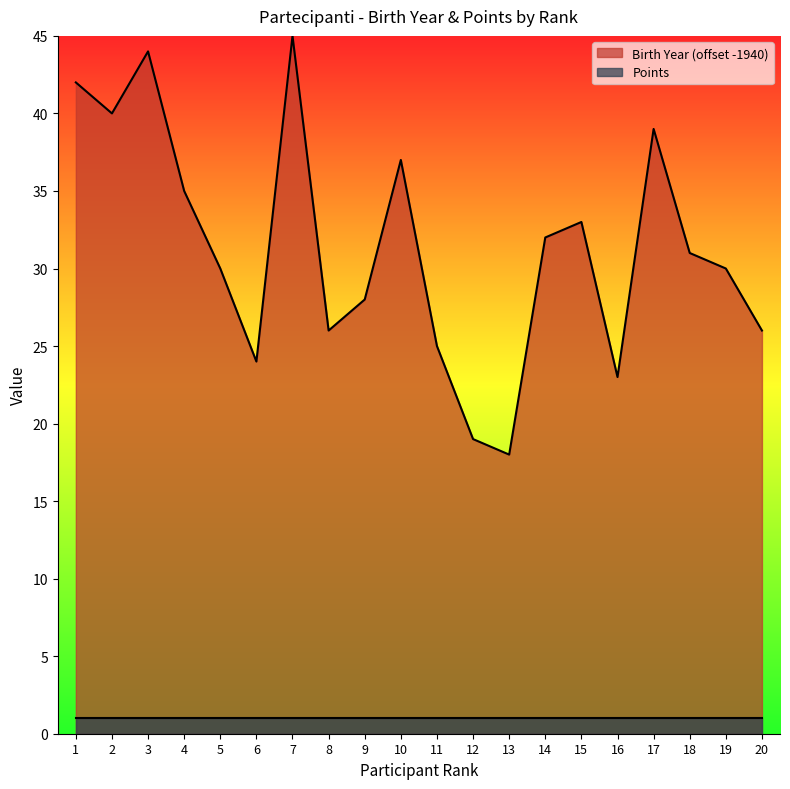

Reading left to right, list all the values displayed in this chart.

1=42	2=40	3=44	4=35	5=30	6=24	7=45	8=26	9=28	10=37	11=25	12=19	13=18	14=32	15=33	16=23	17=39	18=31	19=30	20=26